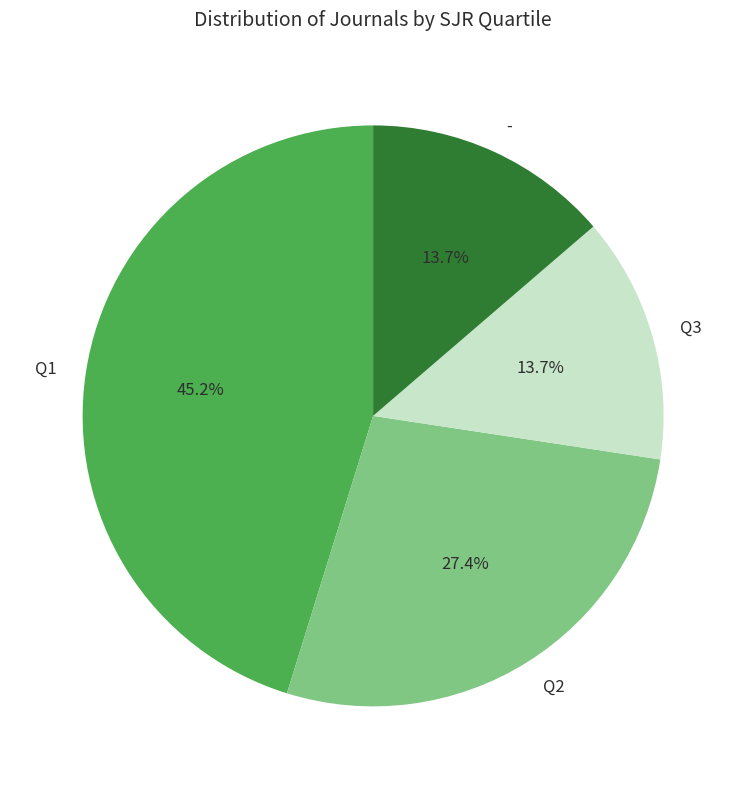

Which has a higher value, Q1 or Q2?

Q1